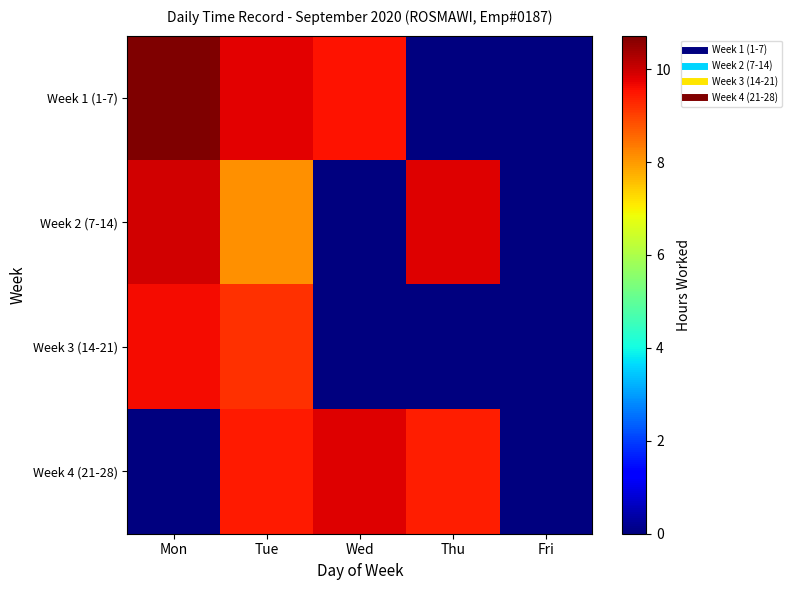

Rank the series at Mon from lowest to highest value.

Week 4 (21-28), Week 3 (14-21), Week 2 (7-14), Week 1 (1-7)